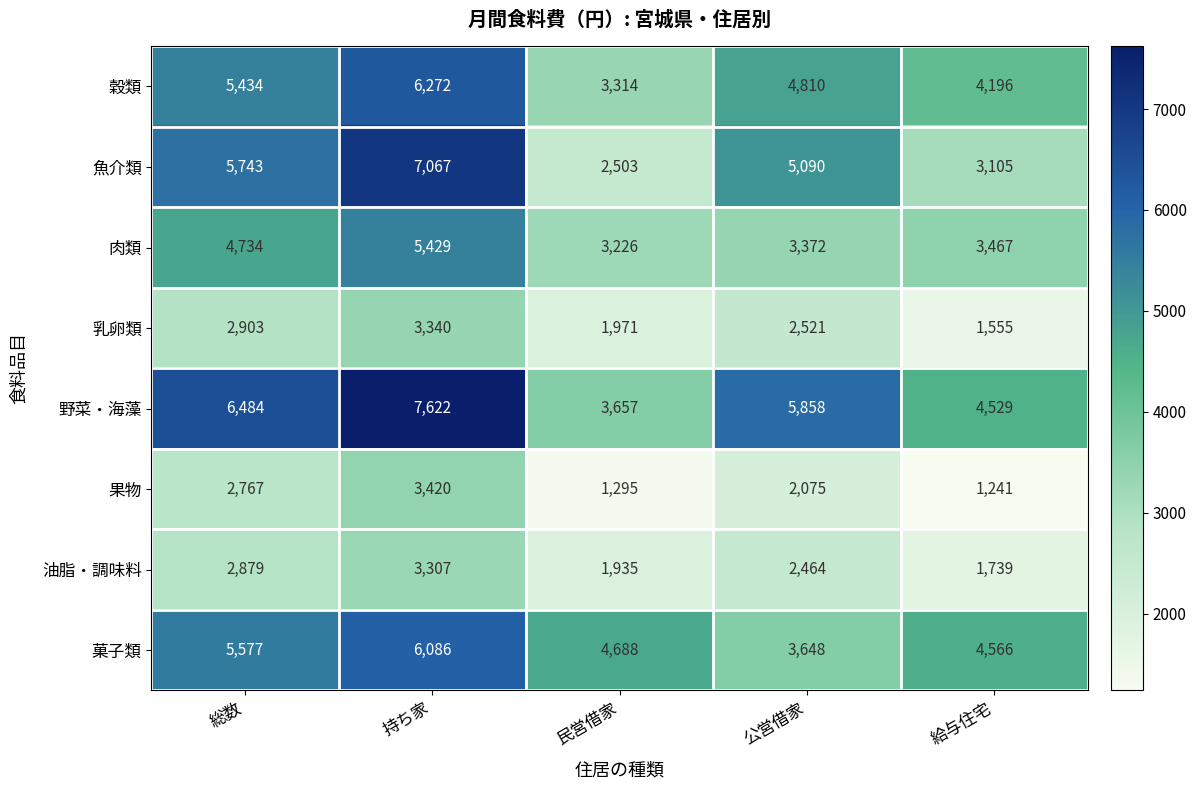

At which label is 果物 closest to 2330?

公営借家